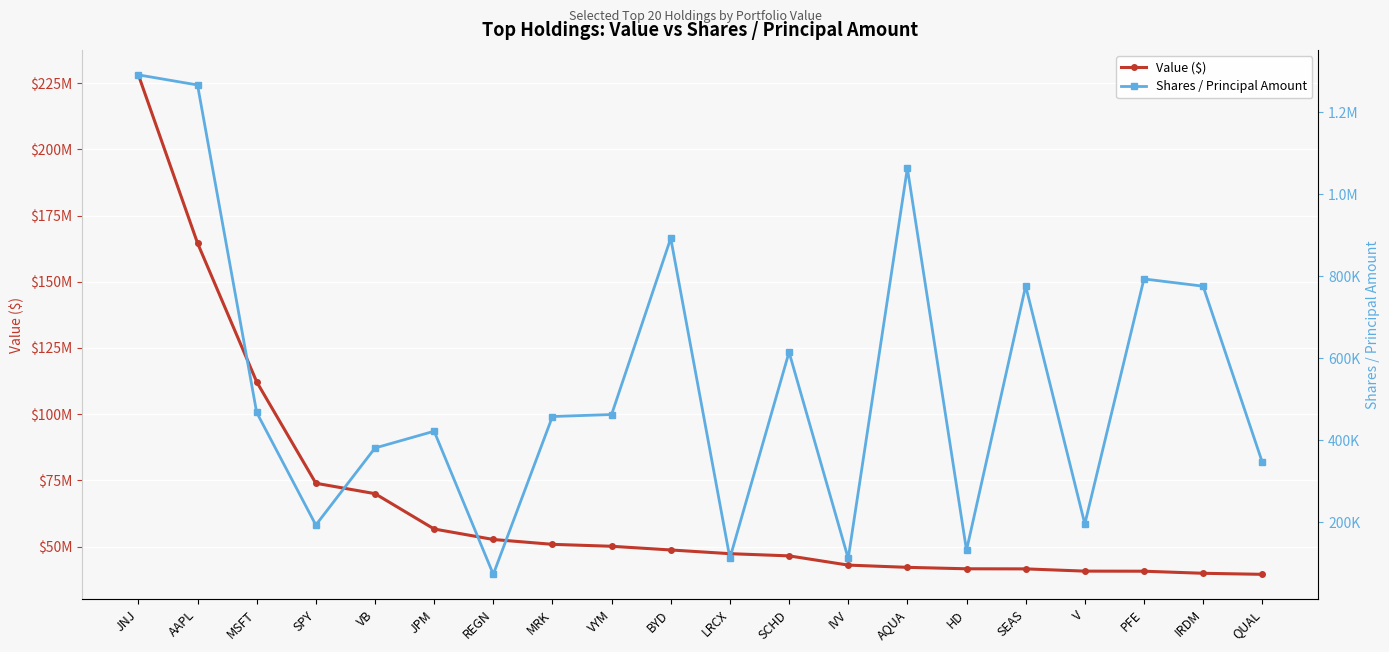

What value does the Shares / Principal Amount series have at QUAL, to the nearest 10?

346550